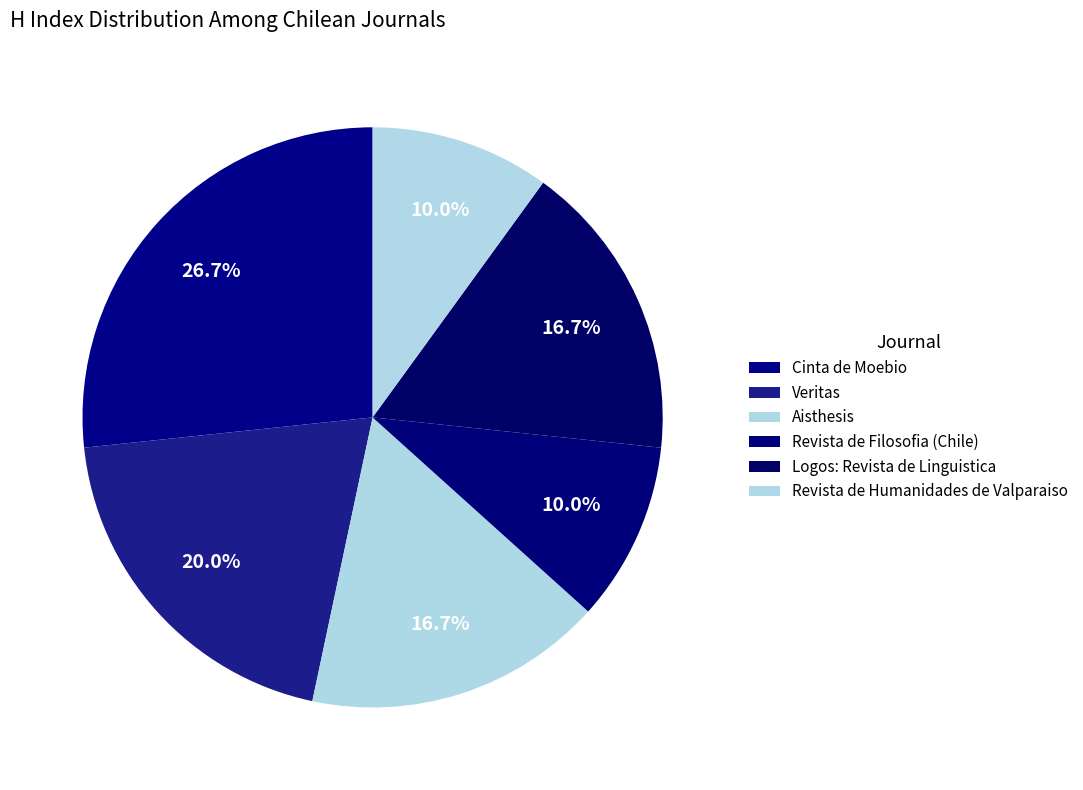

How many segments does this pie chart have?

6